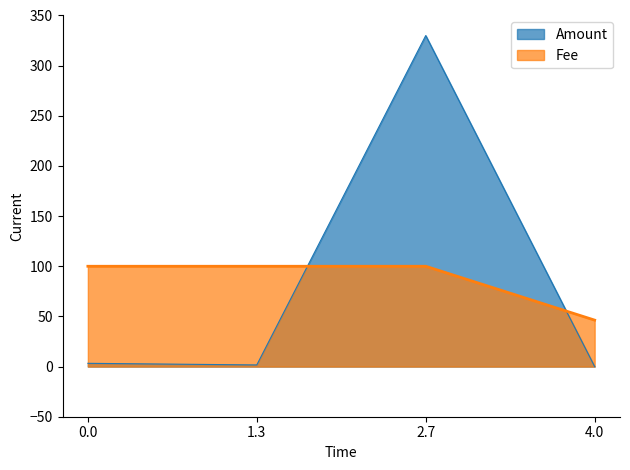

At how many categories does at least one series exceed 185?

1